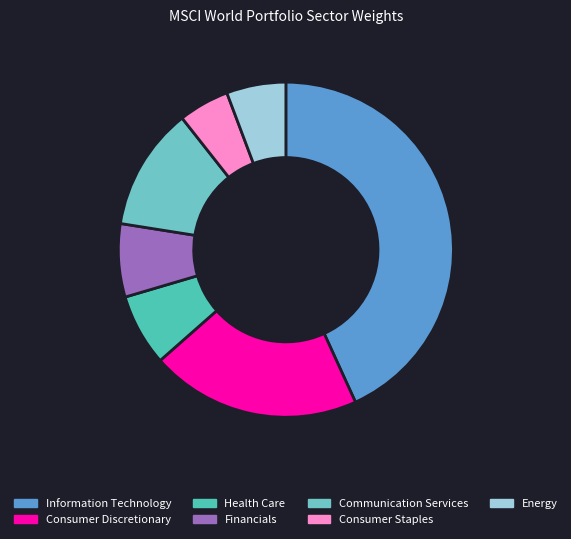

How many segments does this pie chart have?

7